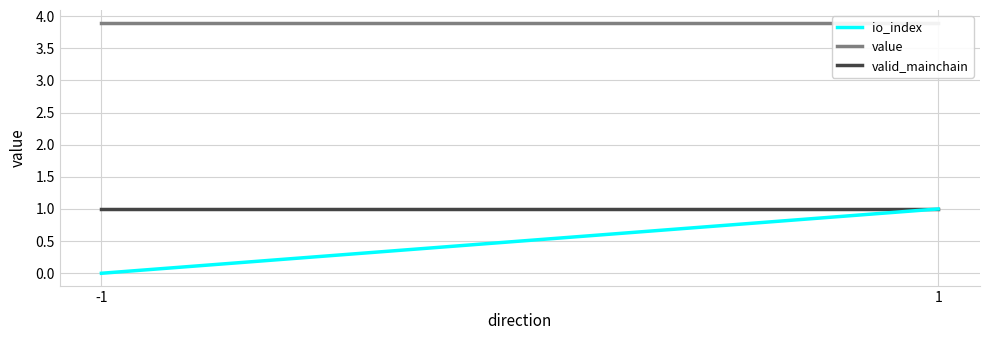

Rank the series by their maximum value, from highest to lowest.

value, io_index, valid_mainchain